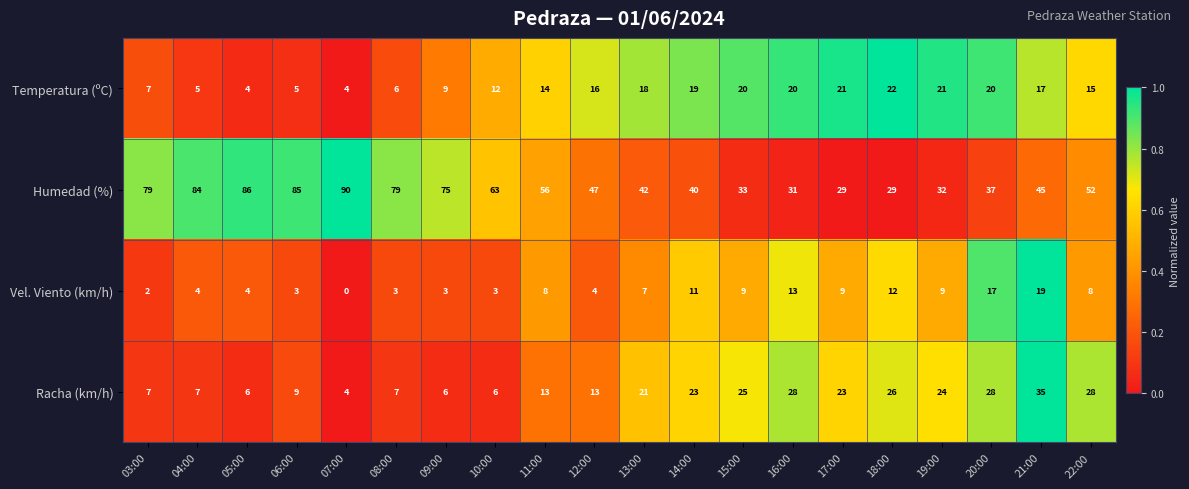

The value of Humedad (%) at 11:00 is 56. True or false?

True